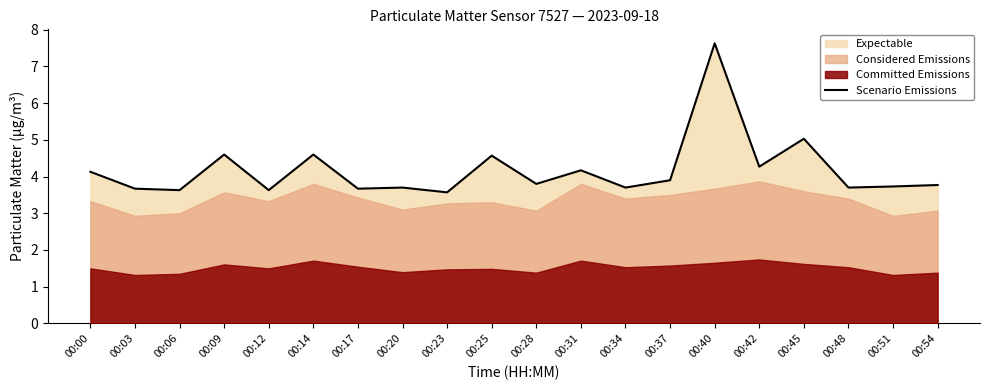

What is the sum of all values?

83.5